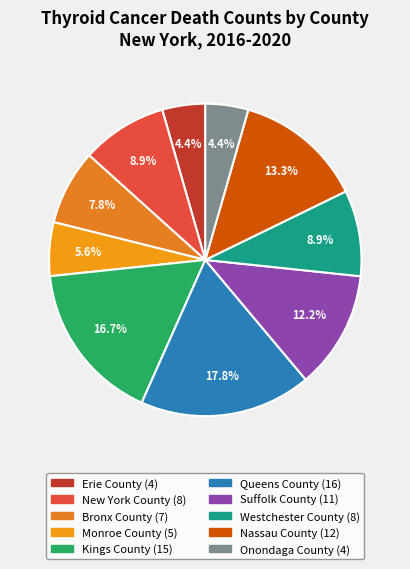

Which category has the biggest portion of the pie?

Queens County